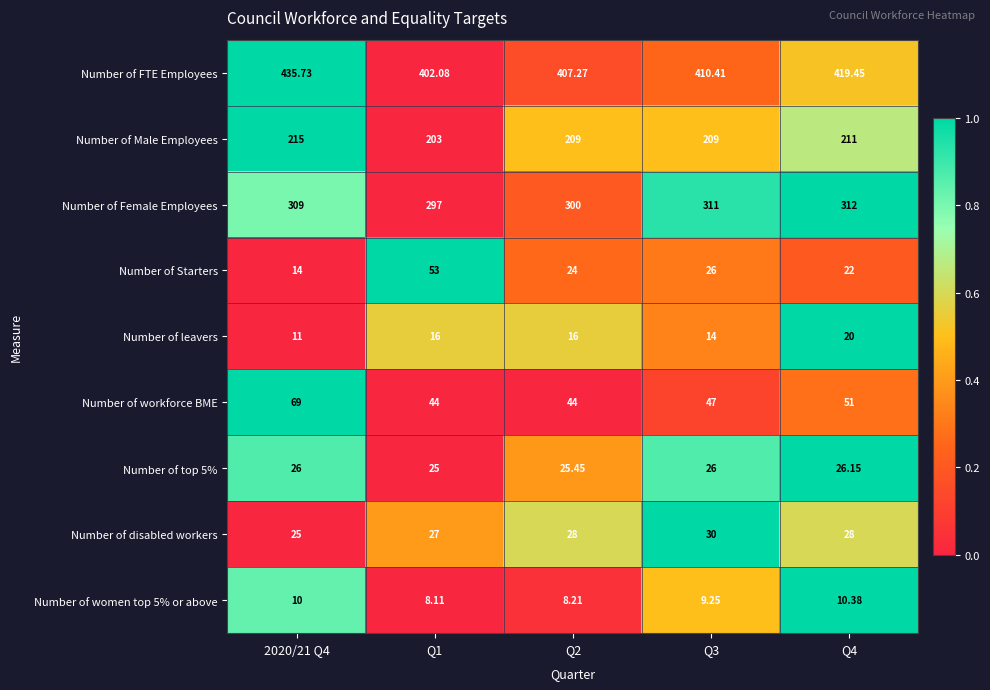

Which series has the largest range (max minus min)?

Number of Starters